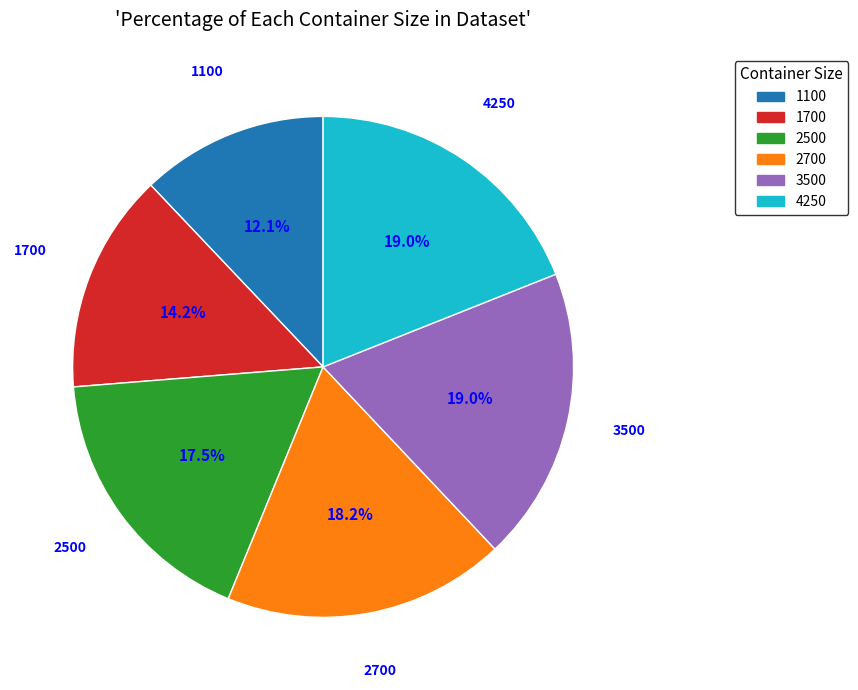

True or false: 1700 accounts for 25% of the total.

False